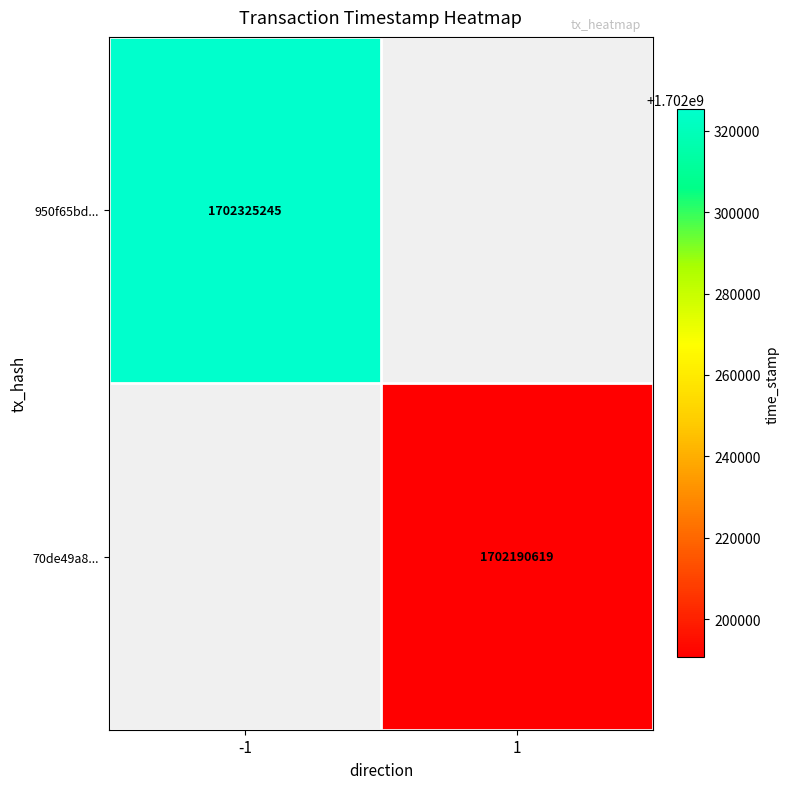

What is the smallest value displayed?

1702190619.0